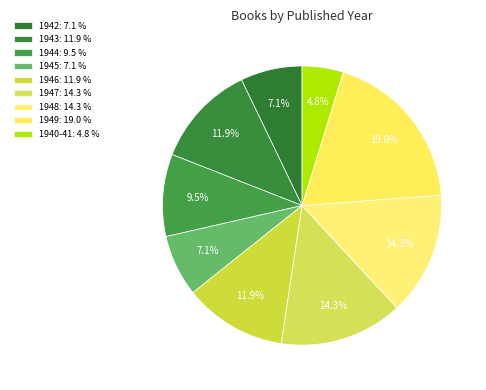

Count the number of slices in the pie.

9